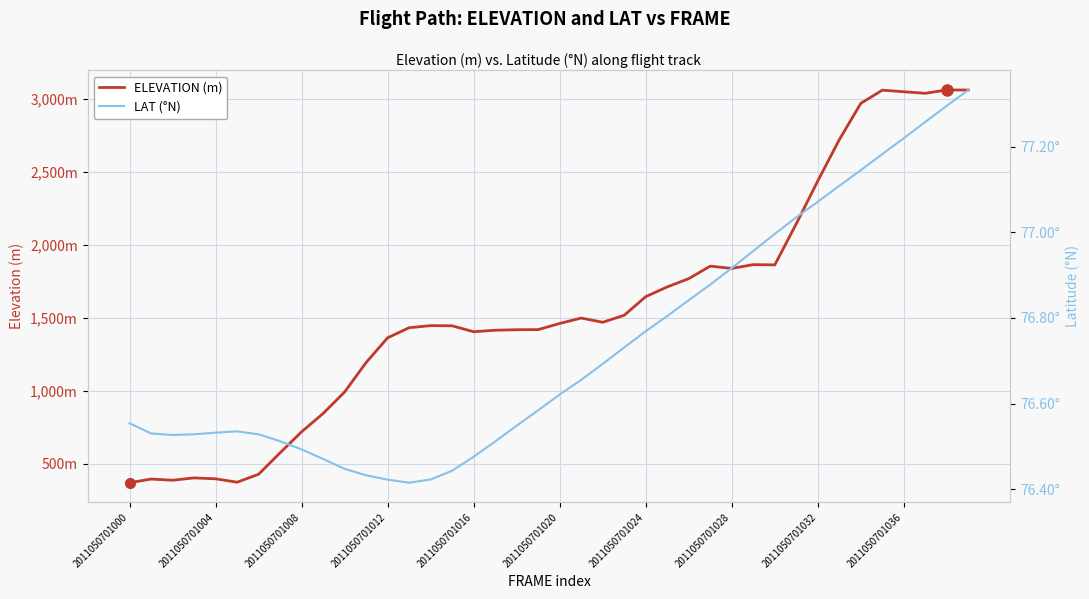

True or false: ELEVATION (m) and LAT (°N) intersect in this chart.

False